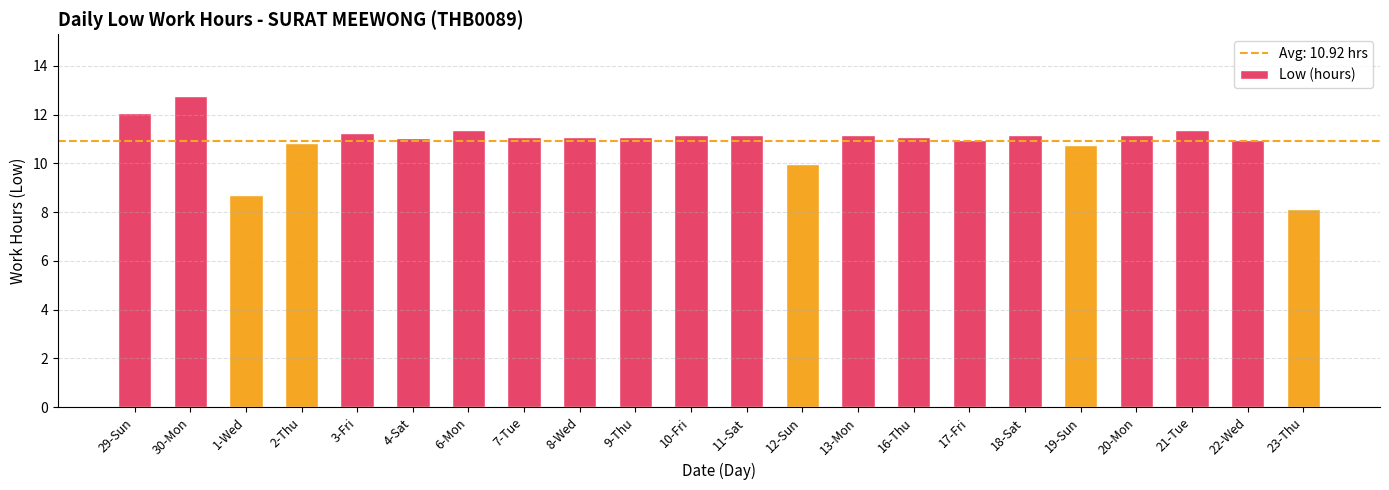

What value does the data have at 20-Mon?

11.2